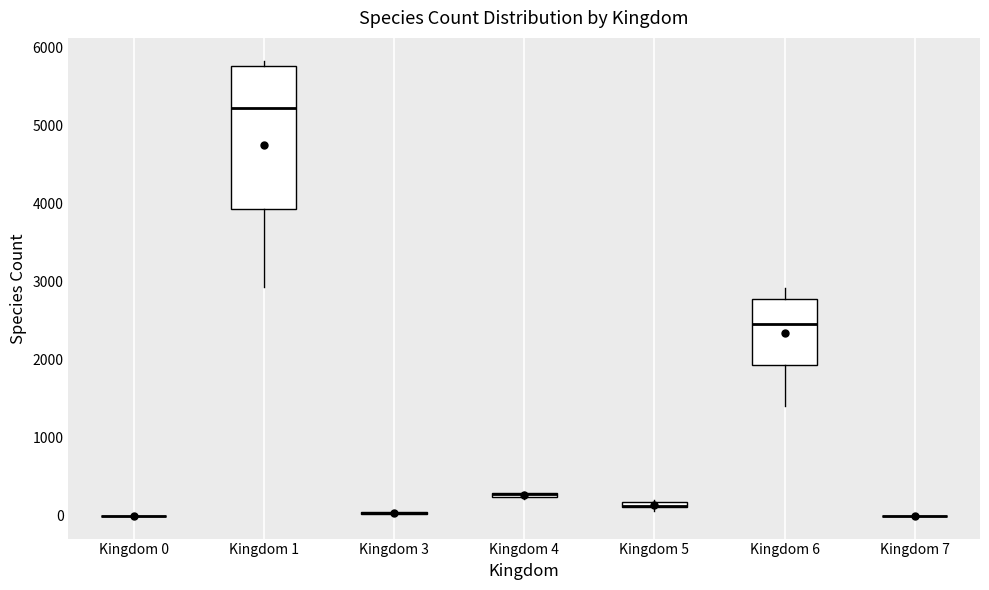

Comparing the boxes themselves (not the whiskers), which one is the tallest?

Kingdom 1